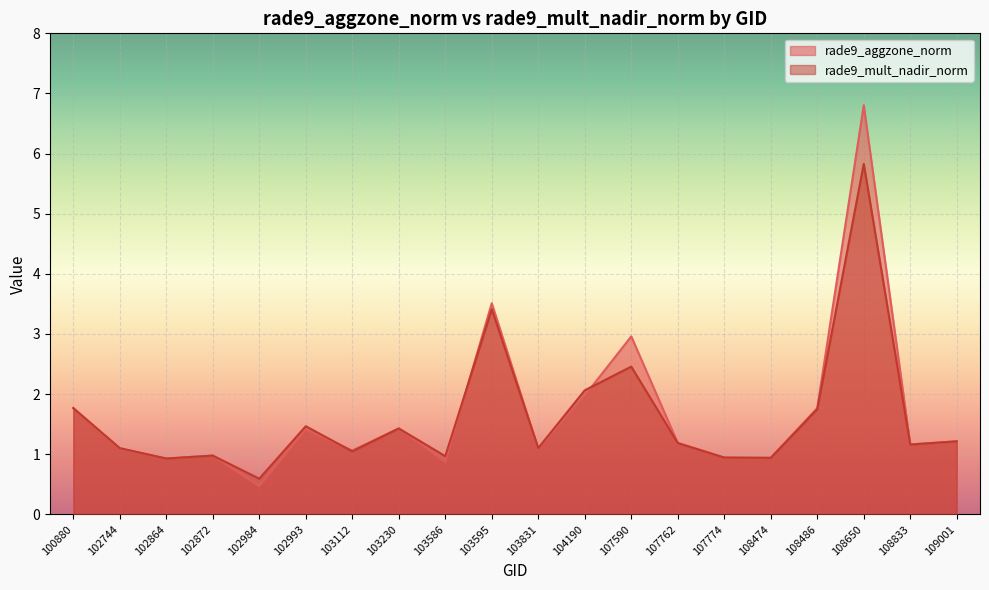

Reading left to right, list all the values displayed in this chart.

rade9_aggzone_norm: 1.8	1.1	0.9	1.0	0.5	1.4	1.1	1.4	0.9	3.5	1.1	2.0	3.0	1.2	0.9	0.9	1.8	6.8	1.2	1.2
rade9_mult_nadir_norm: 1.8	1.1	0.9	1.0	0.6	1.5	1.0	1.4	1.0	3.4	1.1	2.1	2.5	1.2	0.9	0.9	1.8	5.8	1.2	1.2